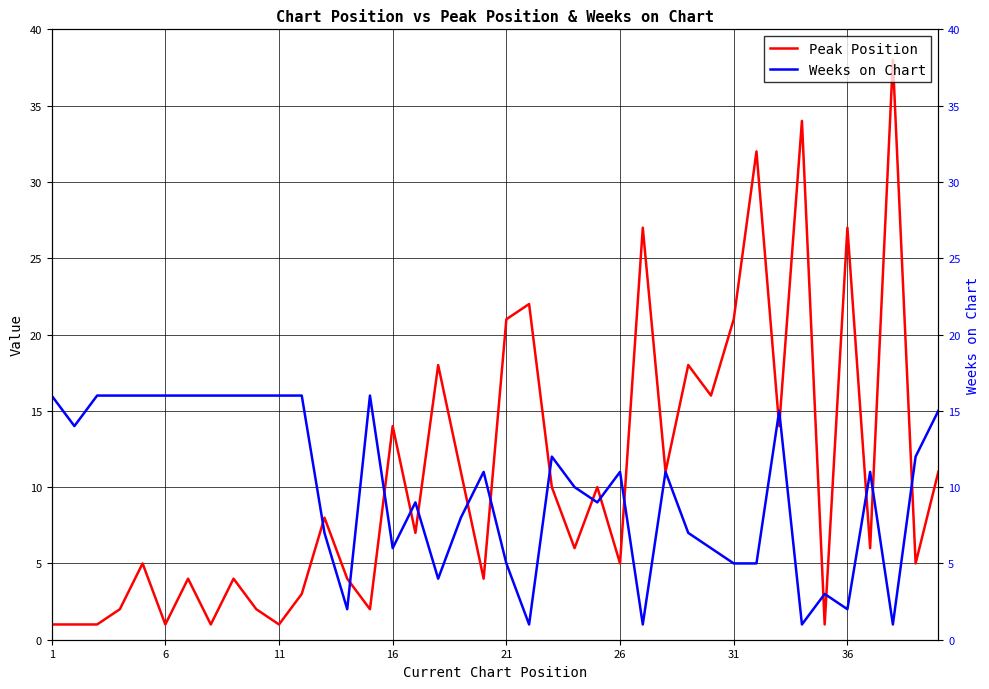

How many data points in Peak Position are less than 7?

20